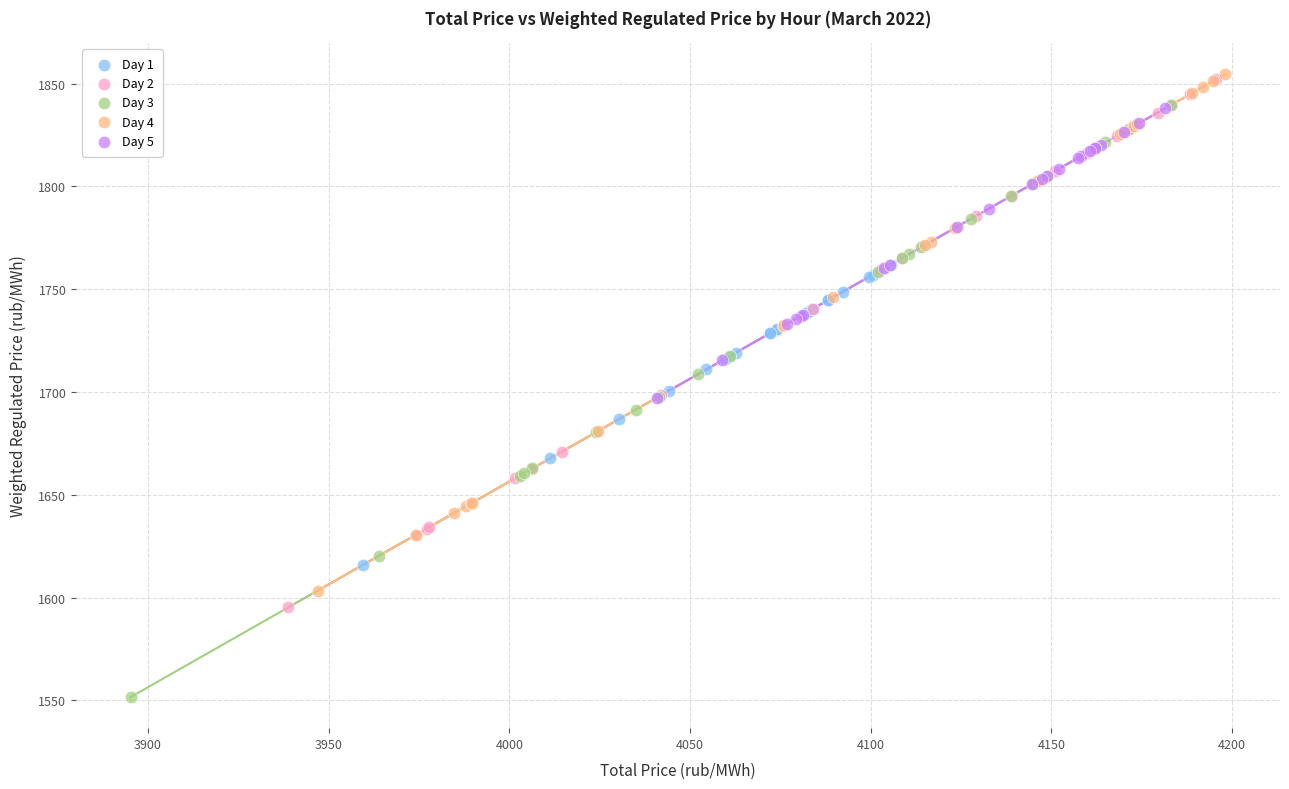

Which series contains the lowest Y value?

Day 3